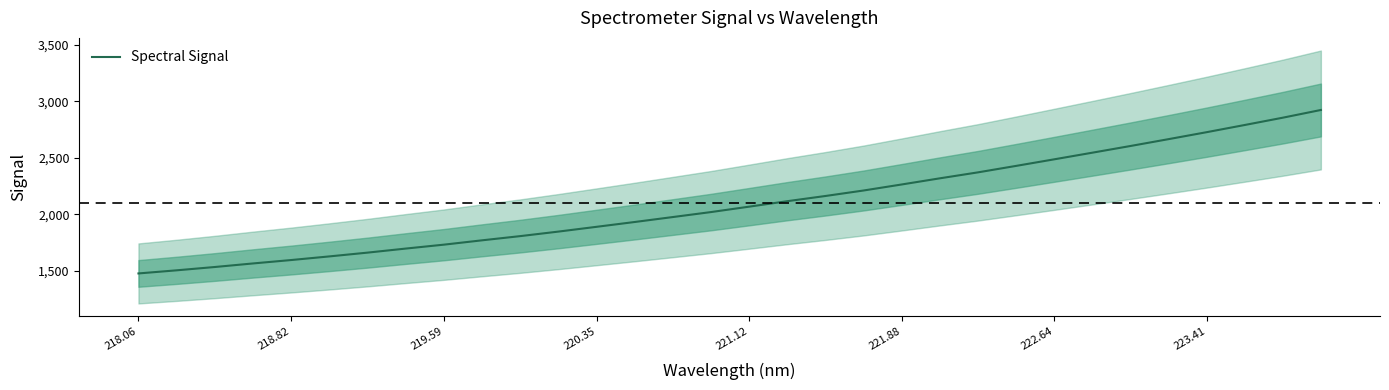

Count the number of data series in this chart.

1